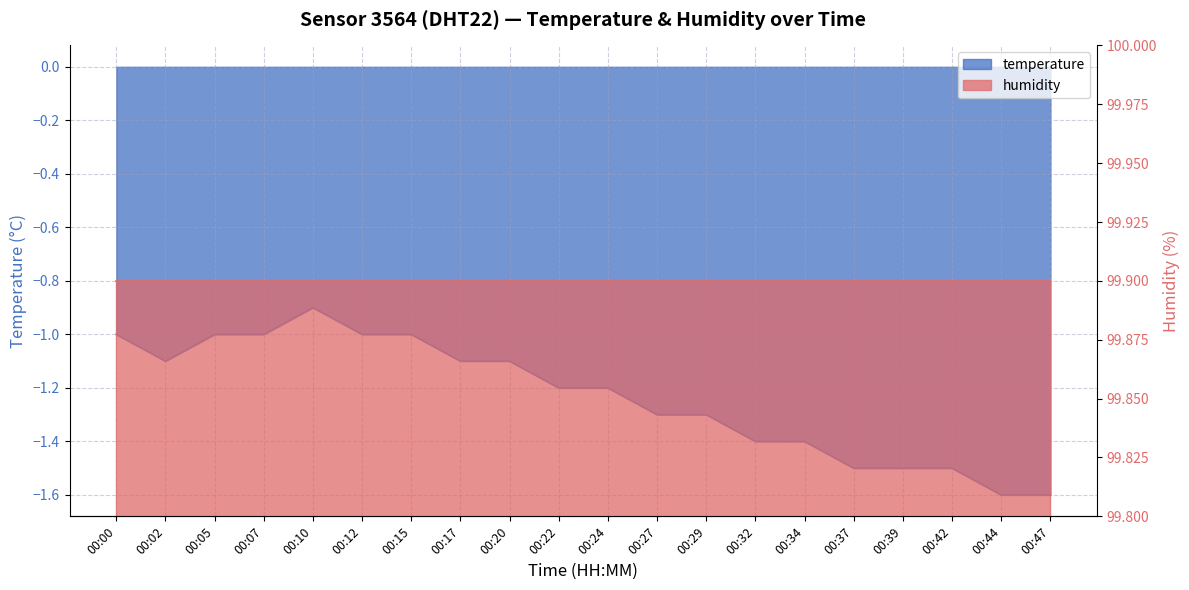

Reading right to left, extract all data points from this chart.

00:47=-1.6	00:44=-1.6	00:42=-1.5	00:39=-1.5	00:37=-1.5	00:34=-1.4	00:32=-1.4	00:29=-1.3	00:27=-1.3	00:24=-1.2	00:22=-1.2	00:20=-1.1	00:17=-1.1	00:15=-1.0	00:12=-1.0	00:10=-0.9	00:07=-1.0	00:05=-1.0	00:02=-1.1	00:00=-1.0